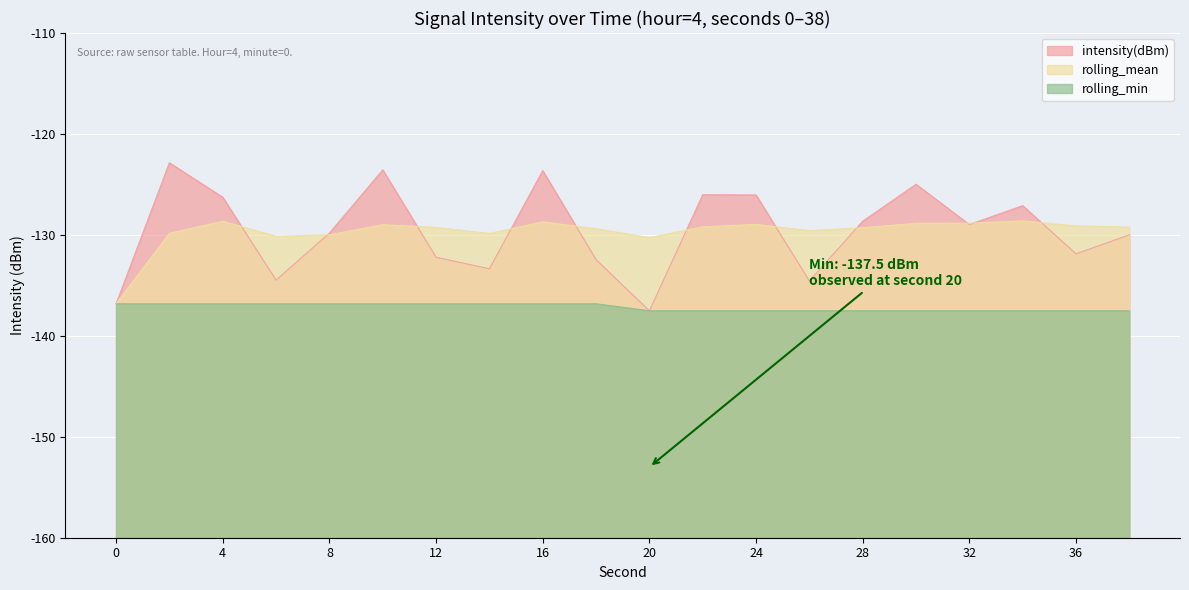

Which has a higher value, 30 or 12?

30